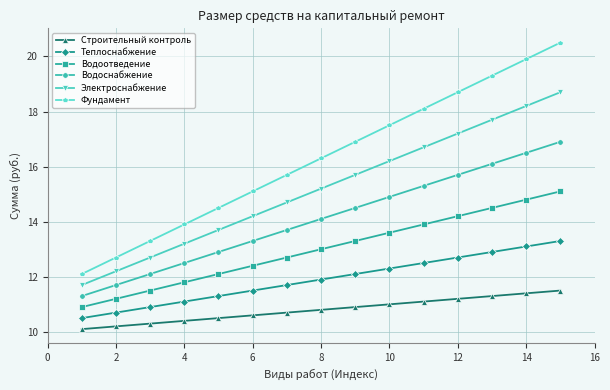

Which series has the largest total across all categories?

Фундамент